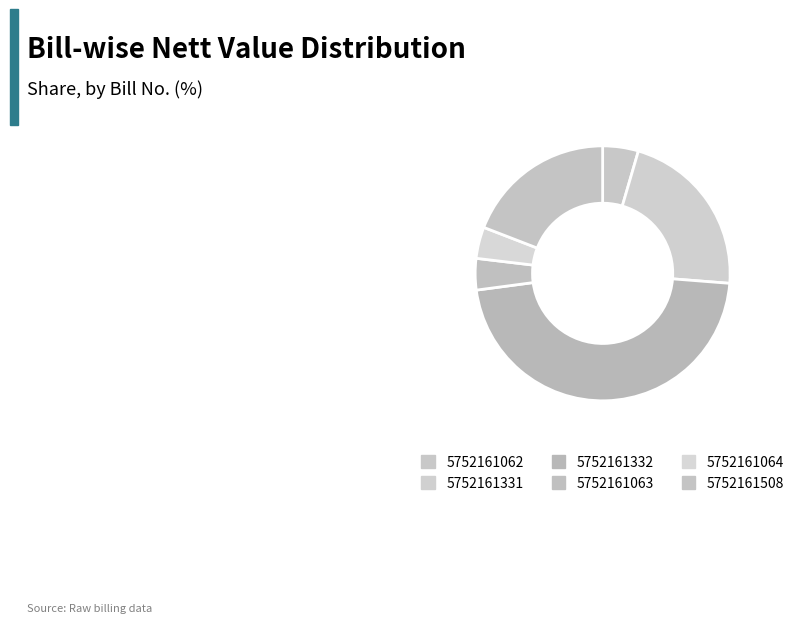

What percentage is NOT represented by 5752161332?

53.4%